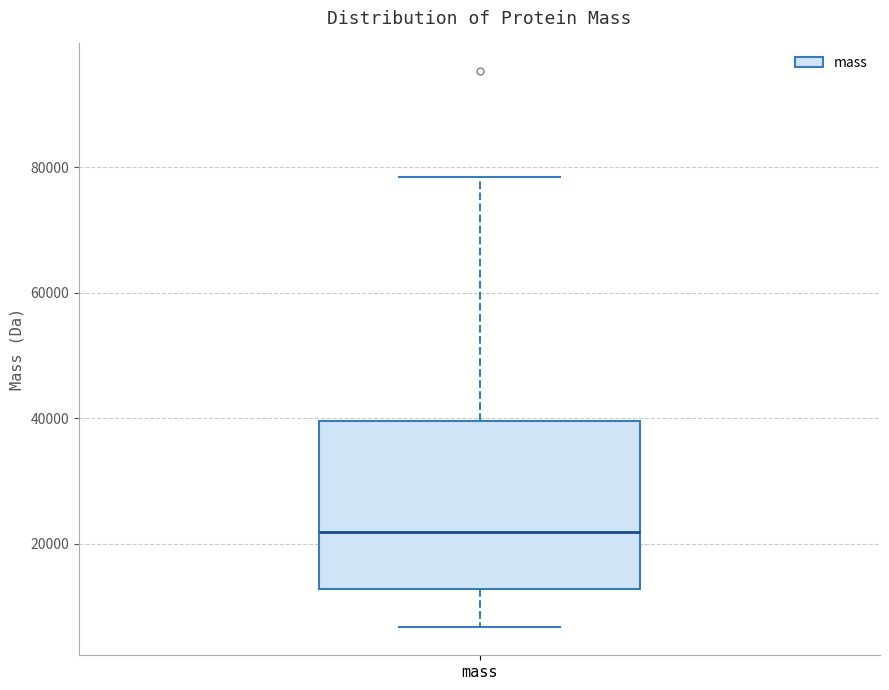

Transcribe this box plot: give where the median line is, the range the box spans, and where the two whiskers end, as read against the y-axis. The values are not printed on the chart, so give them approximately, as read against the axis.

median 22000, box 12000 to 40000, whiskers 6000 to 78000